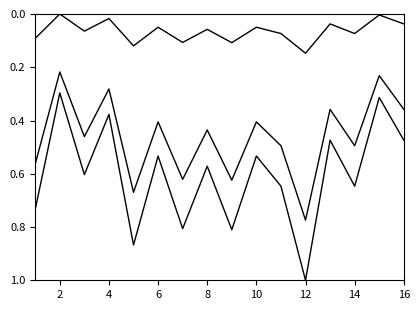

Is this an area chart (filled region under the line)?

No